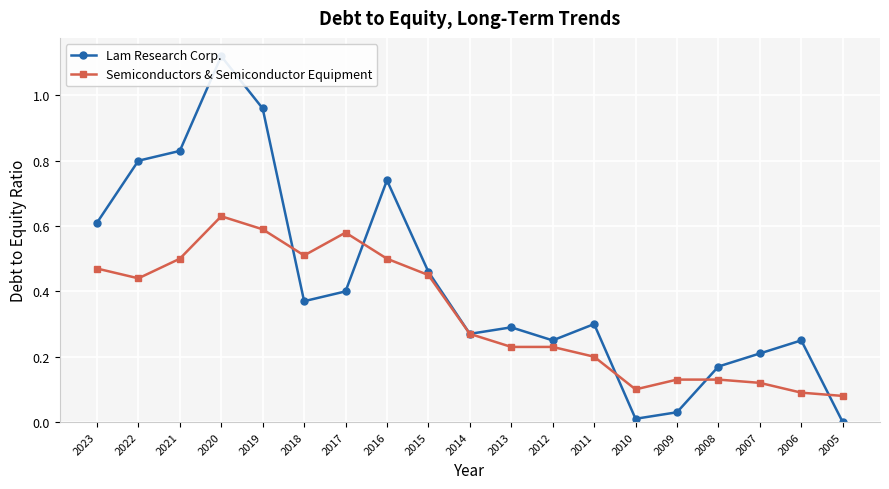

What is the sum of the Semiconductors & Semiconductor Equipment values at 2019 and 2009?

0.7